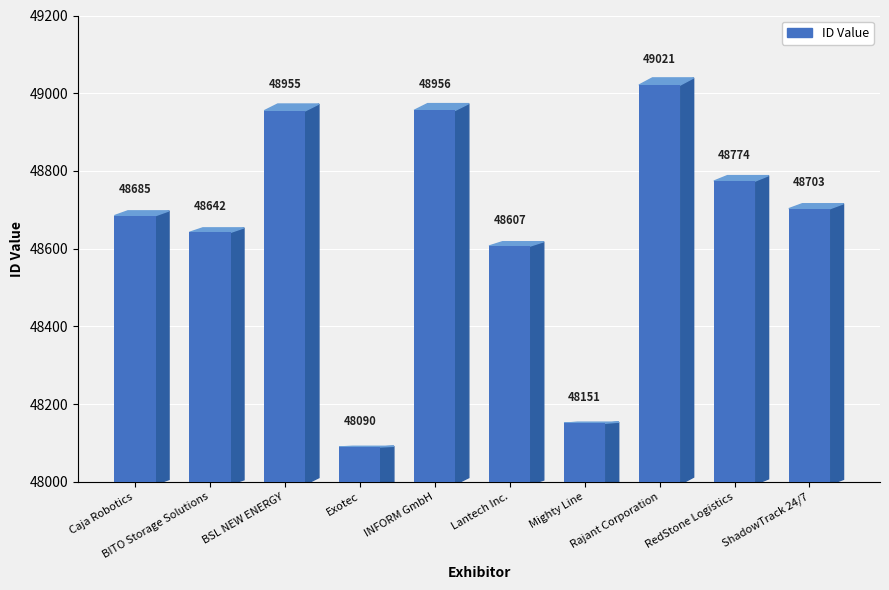

What is the change in value from INFORM GmbH to Mighty Line?

-805